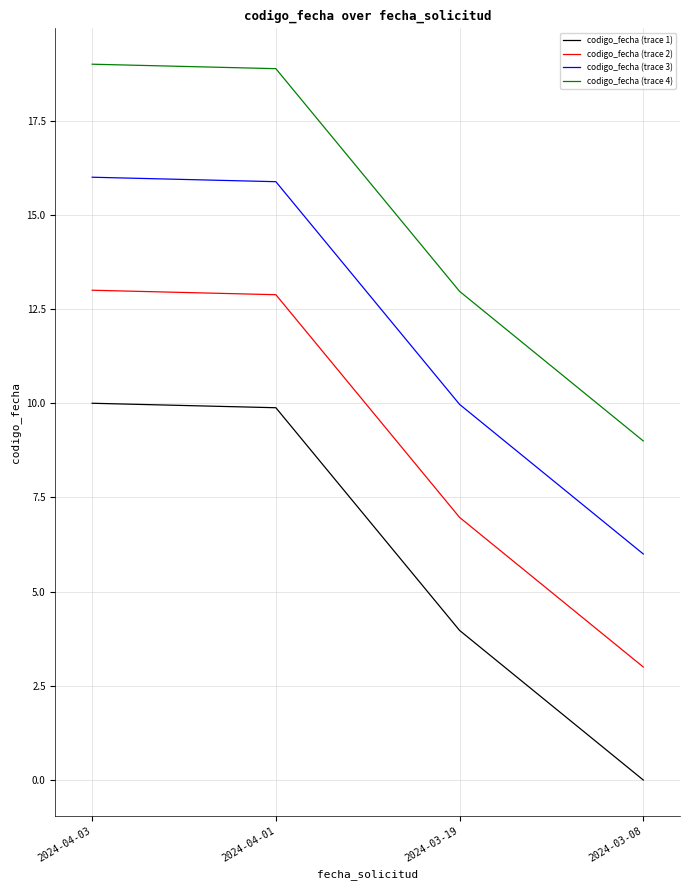

What position from the left is 2024-04-03?

1